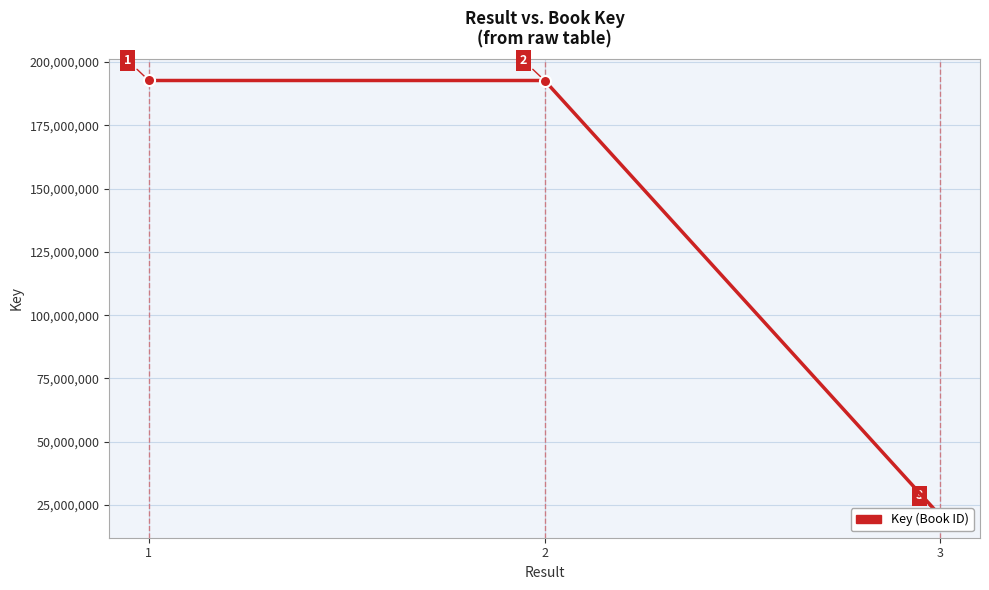

List the labels in order of value, largest first.

1, 2, 3